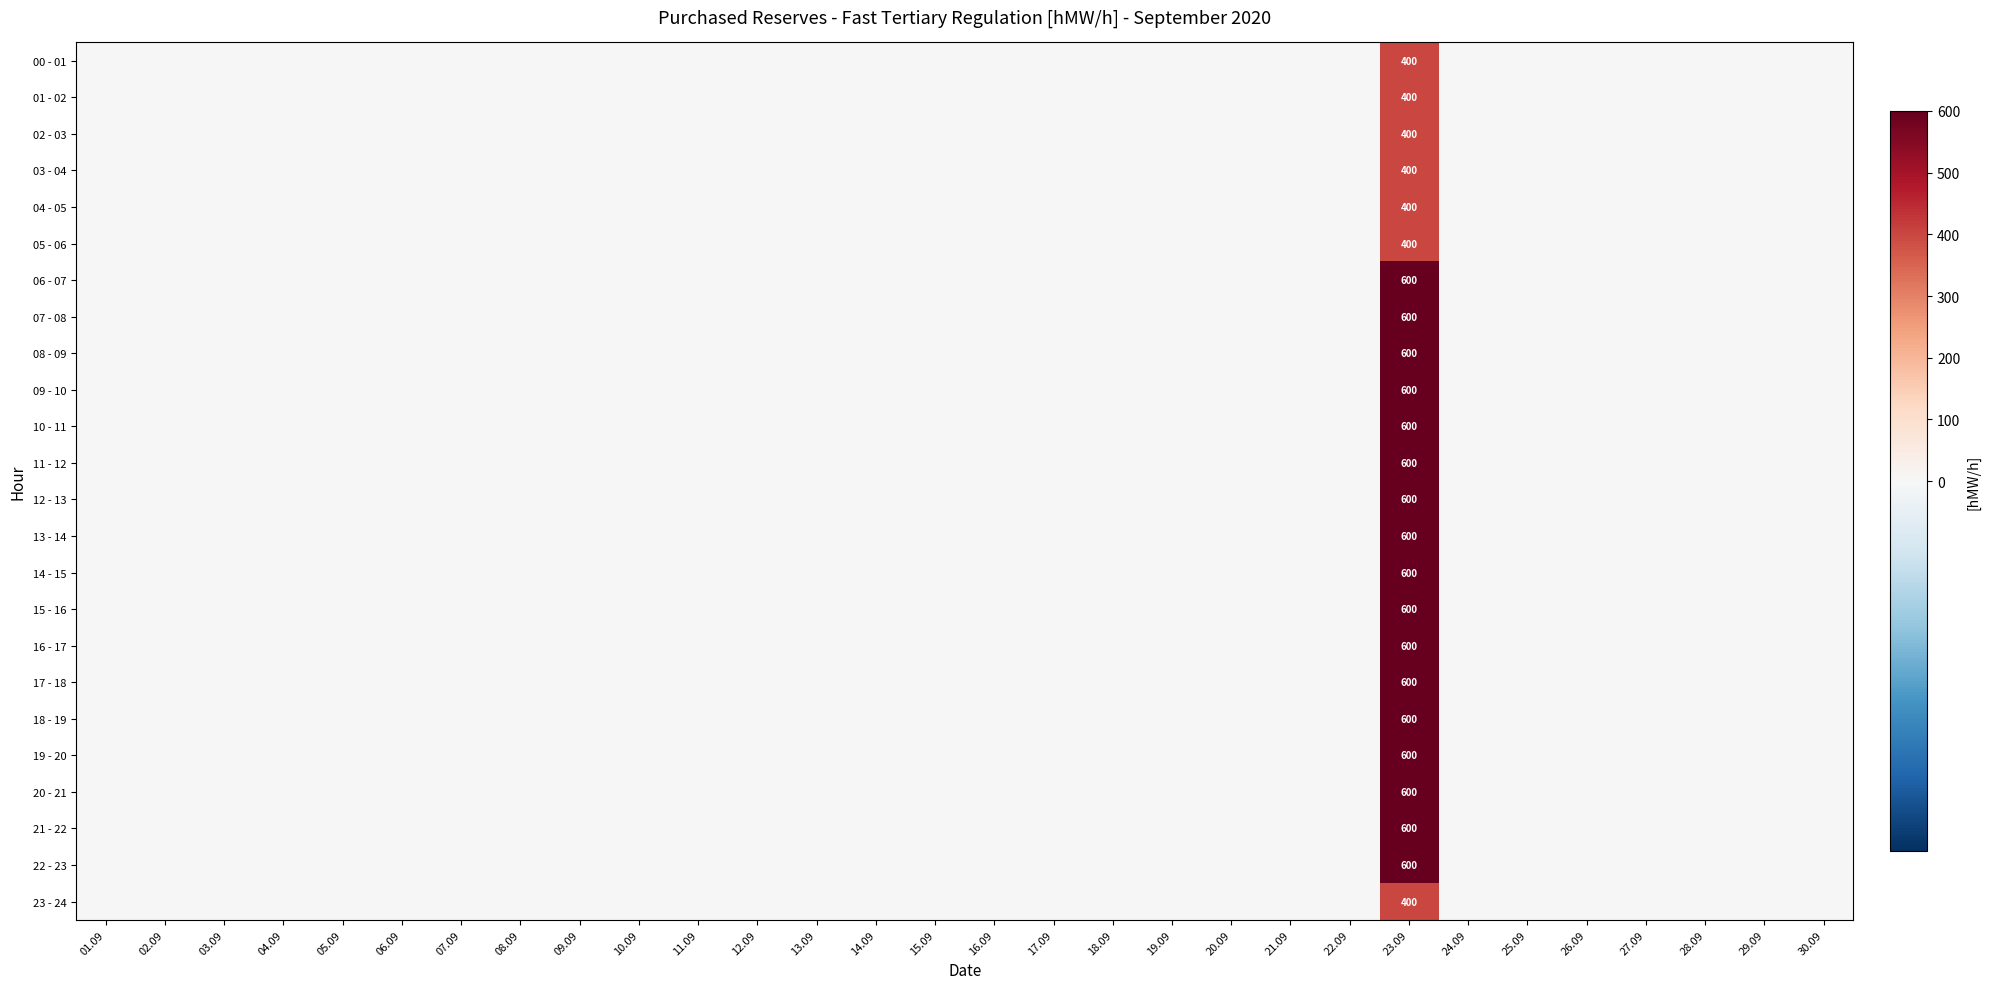

How many series are shown in this chart?

24